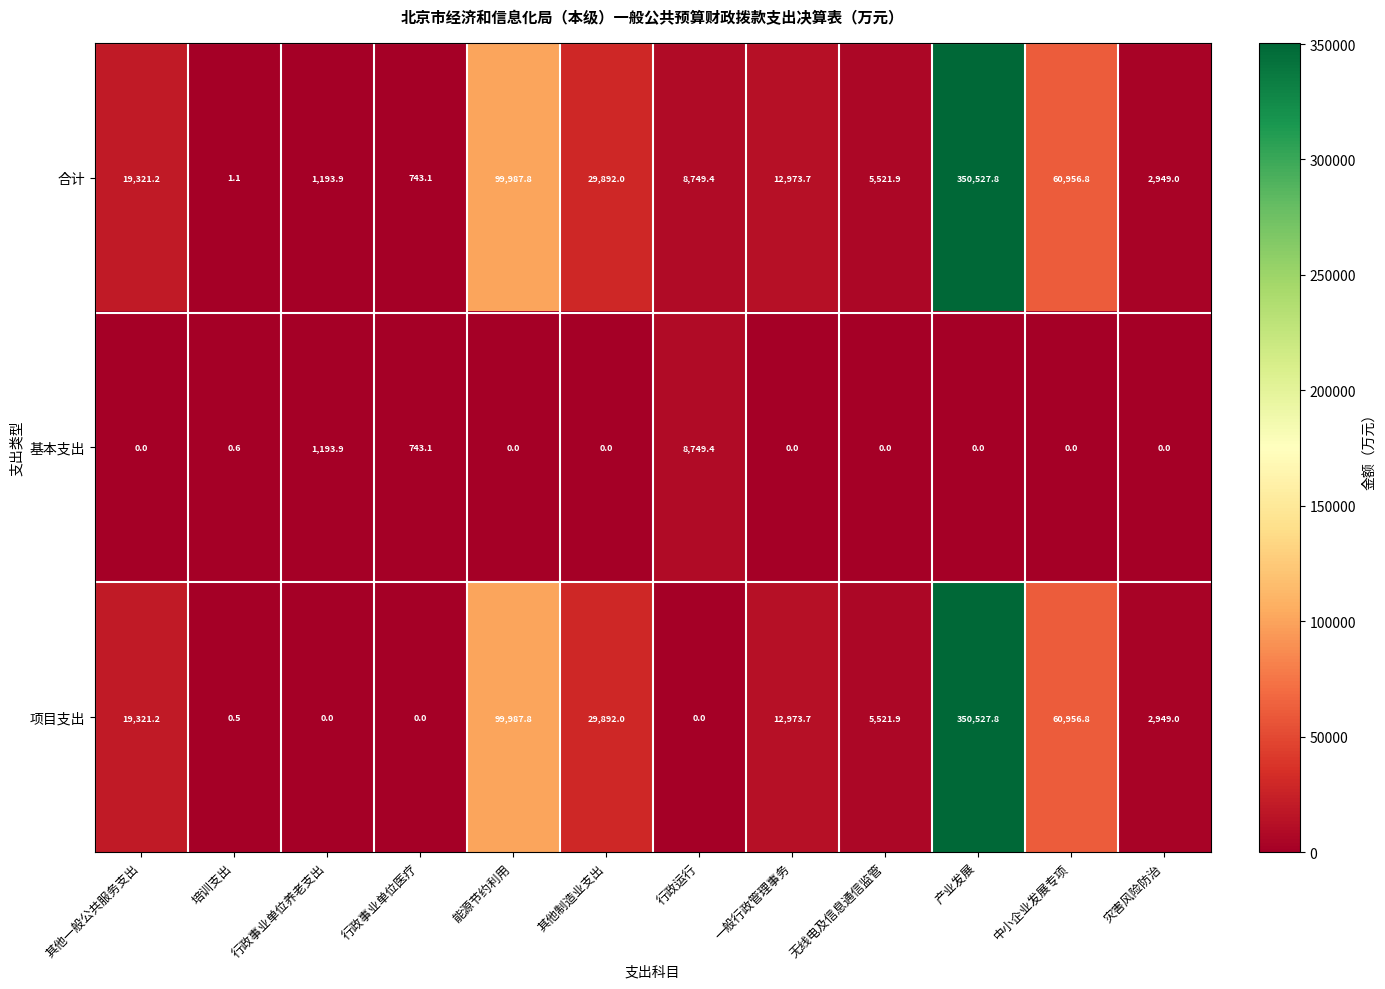

How many categories are shown in the chart?

12